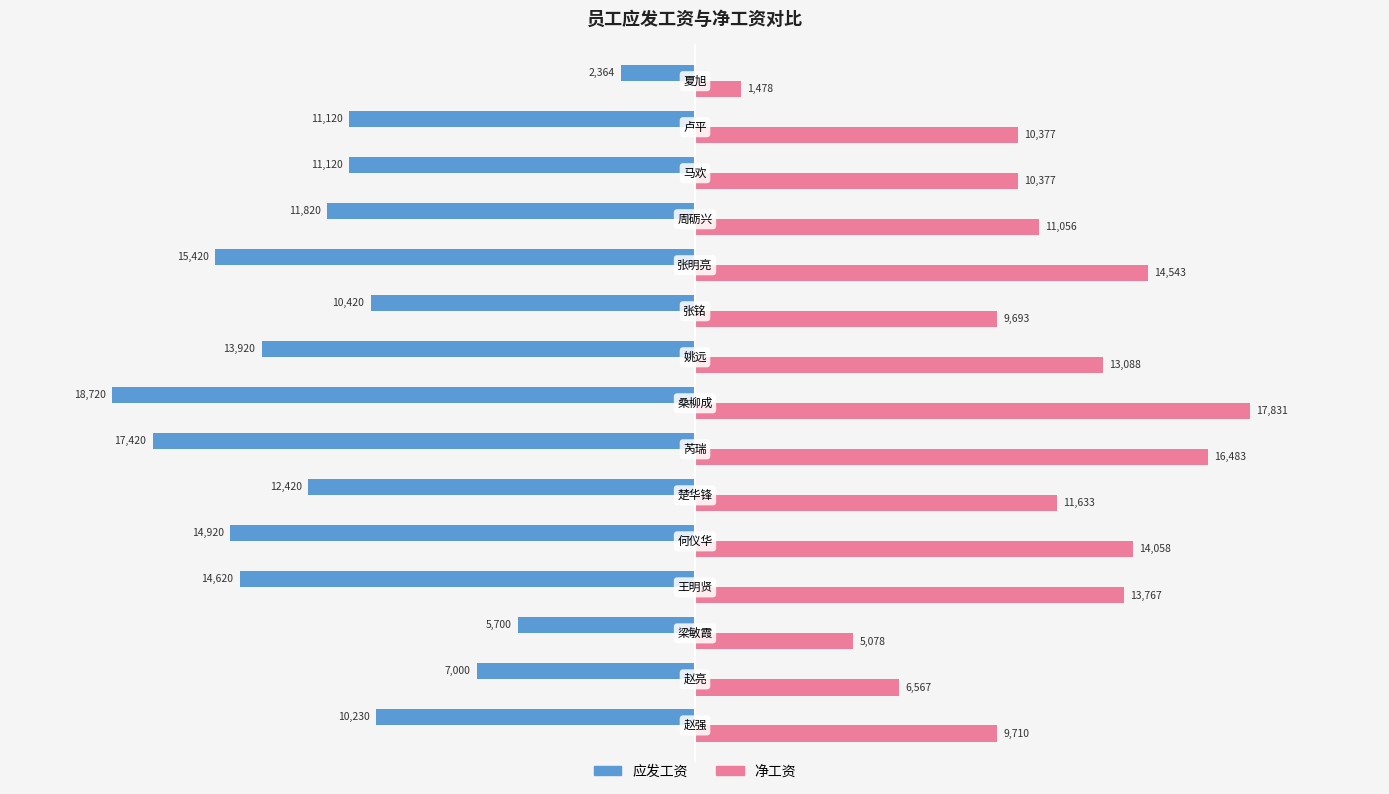

Rank the series by their maximum value, from lowest to highest.

应发工资, 净工资